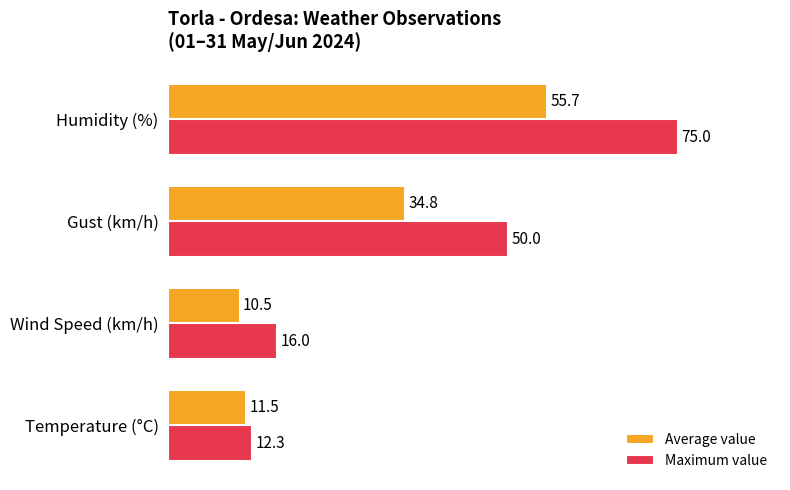

What is the difference between the Average value values at Wind Speed (km/h) and Gust (km/h)?

24.3